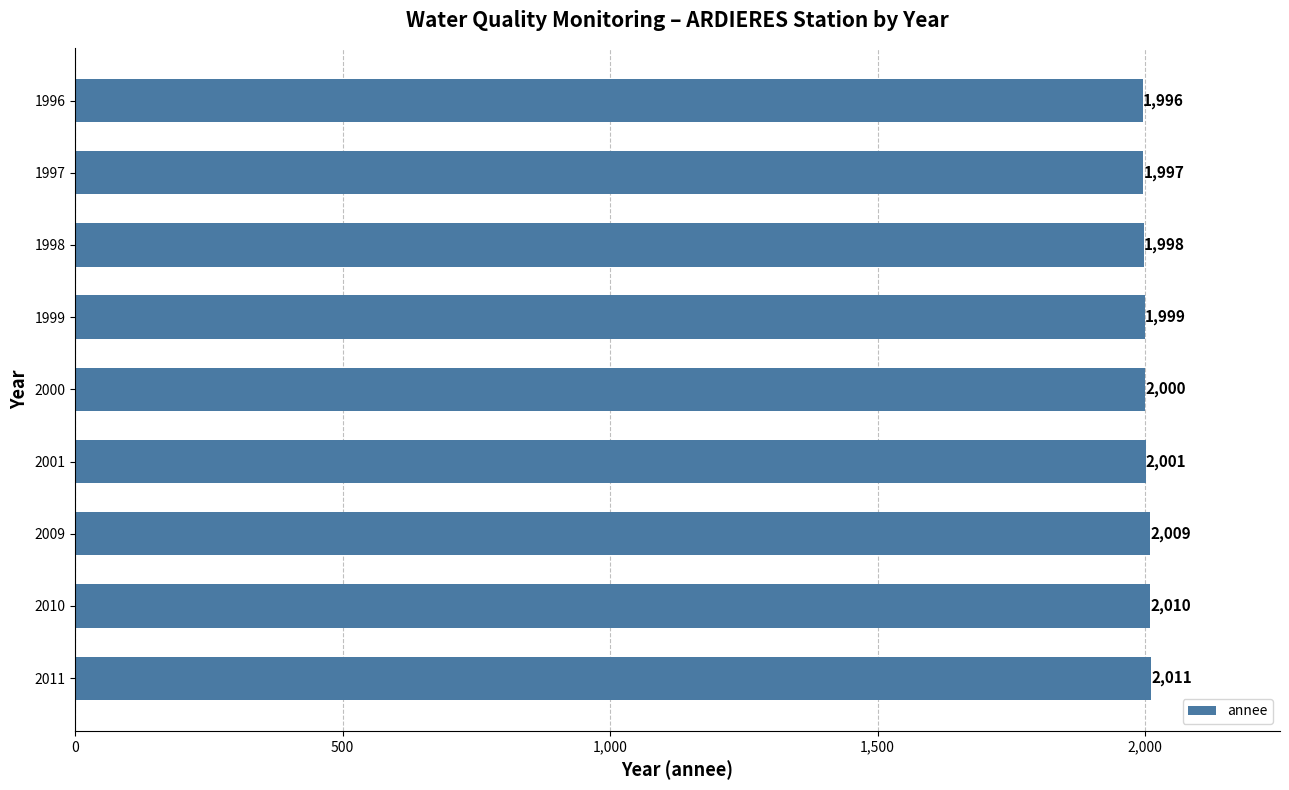

Reading bottom to top, what are all the values shown in this chart?

2011=2011	2010=2010	2009=2009	2001=2001	2000=2000	1999=1999	1998=1998	1997=1997	1996=1996